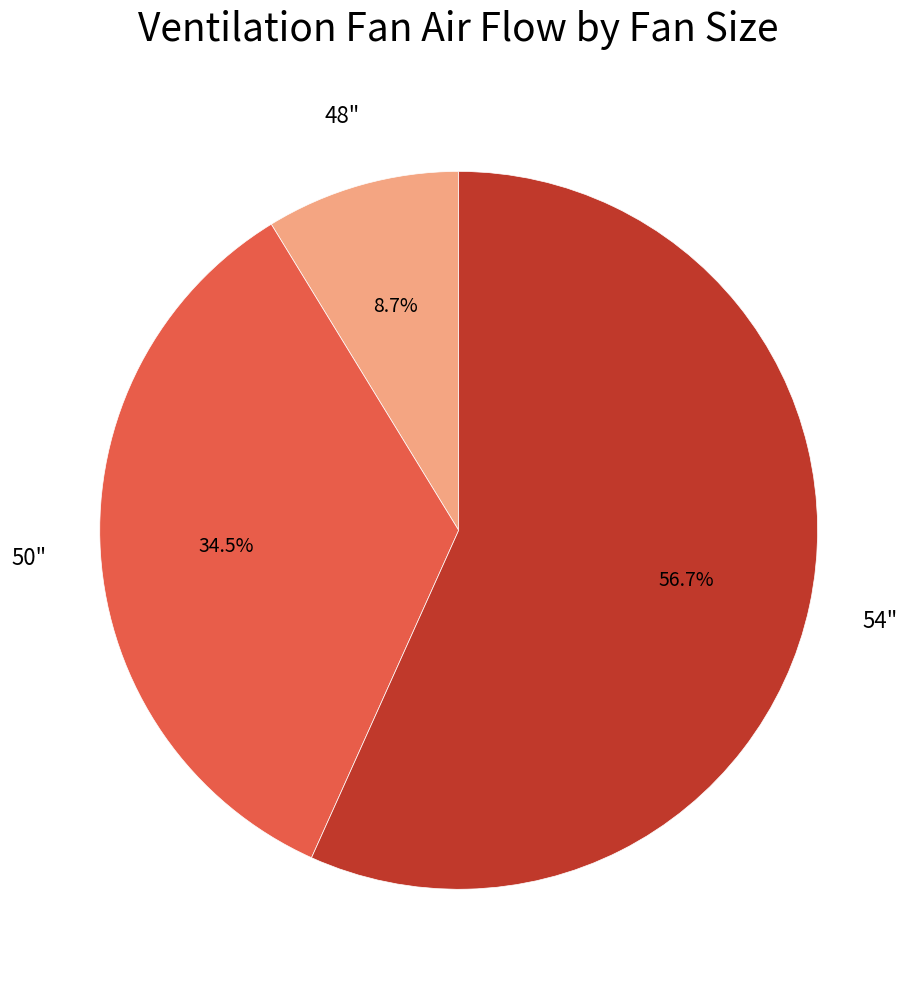

Rank the categories by value from highest to lowest.

54", 50", 48"